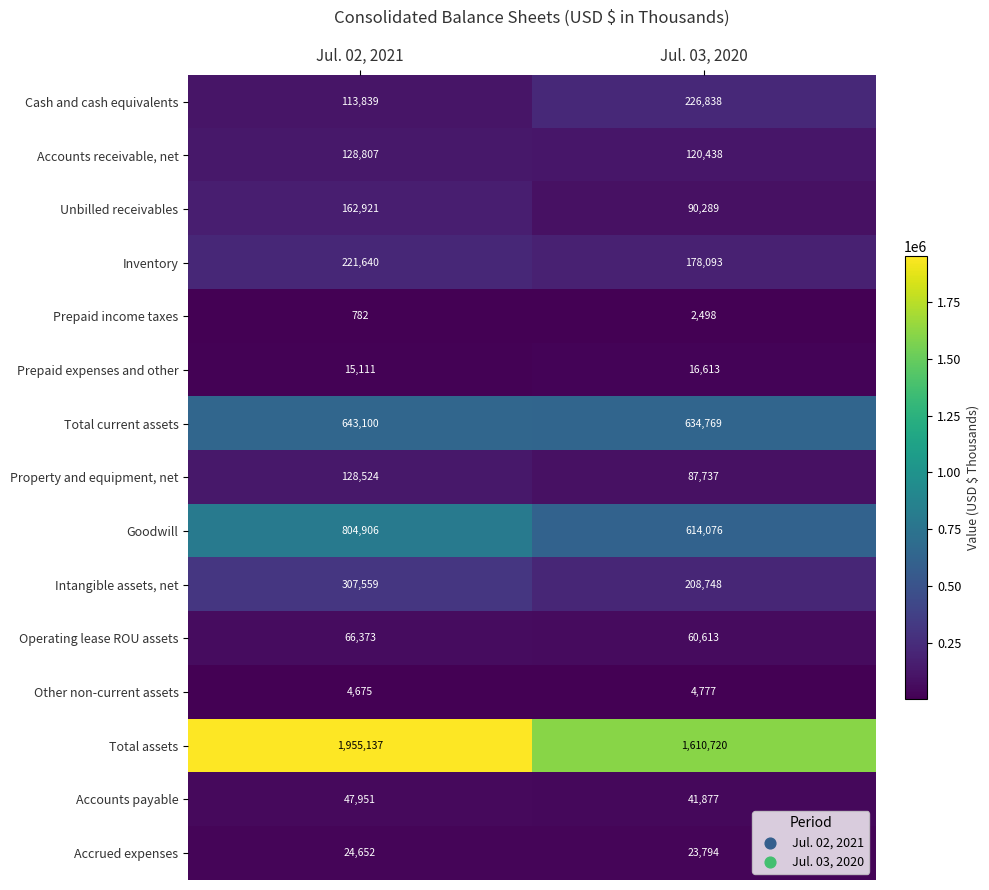

What is the difference between the highest and lowest values at Jul. 02, 2021?

1954355